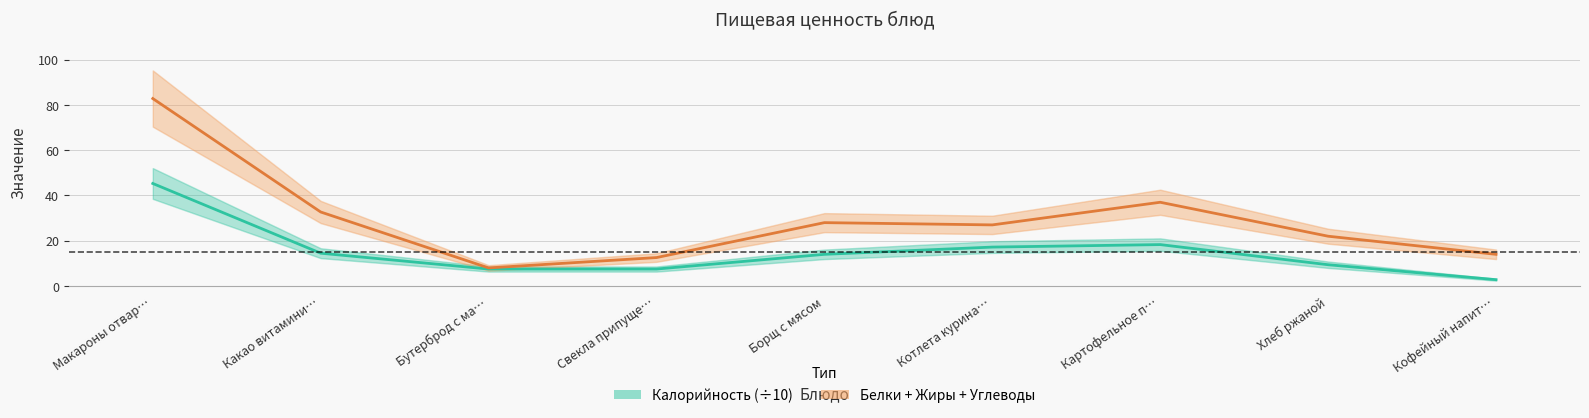

Is the value of Белки + Жиры + Углеводы at Котлета курина… greater than the value of Калорийность (÷10) at Кофейный напит…?

Yes